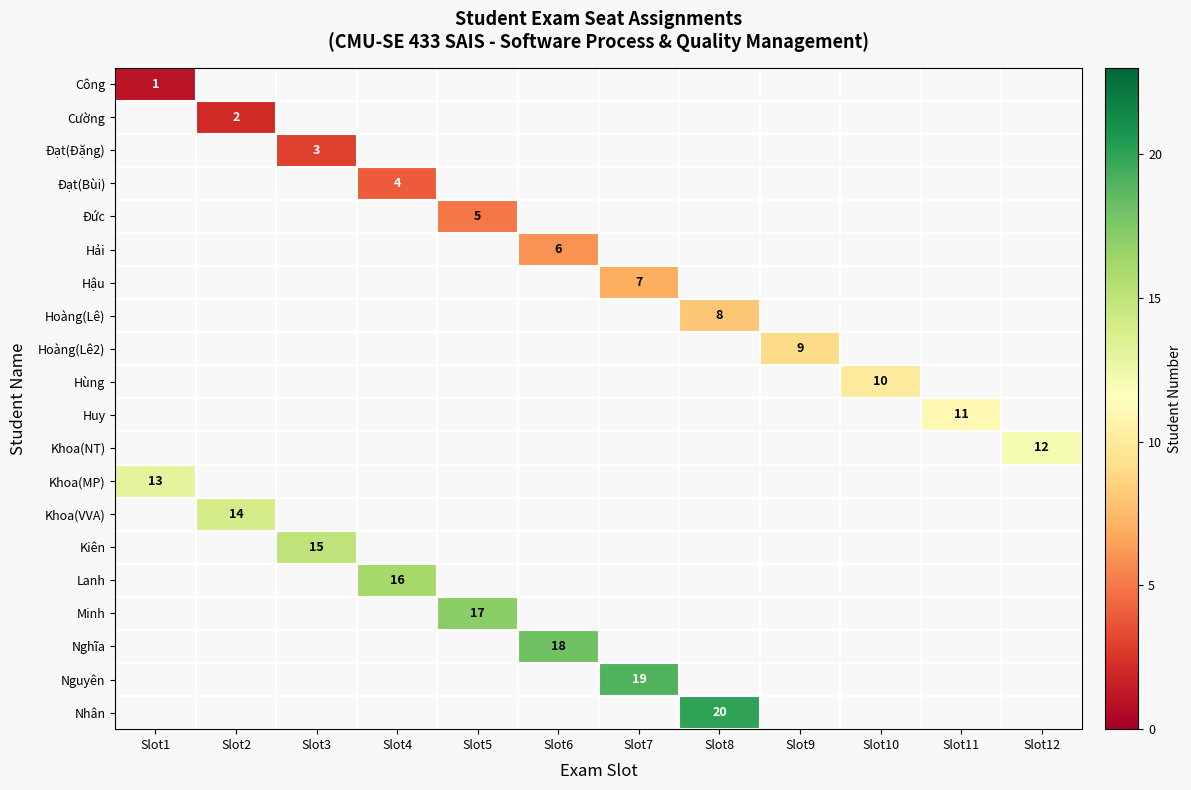

Which label corresponds to the largest value in the chart?

Slot8